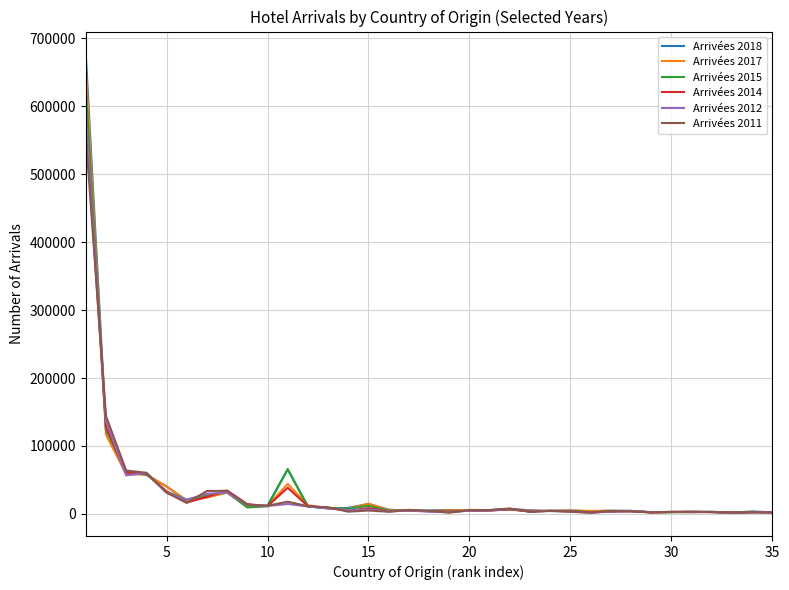

What is the maximum value shown in the chart?

676023